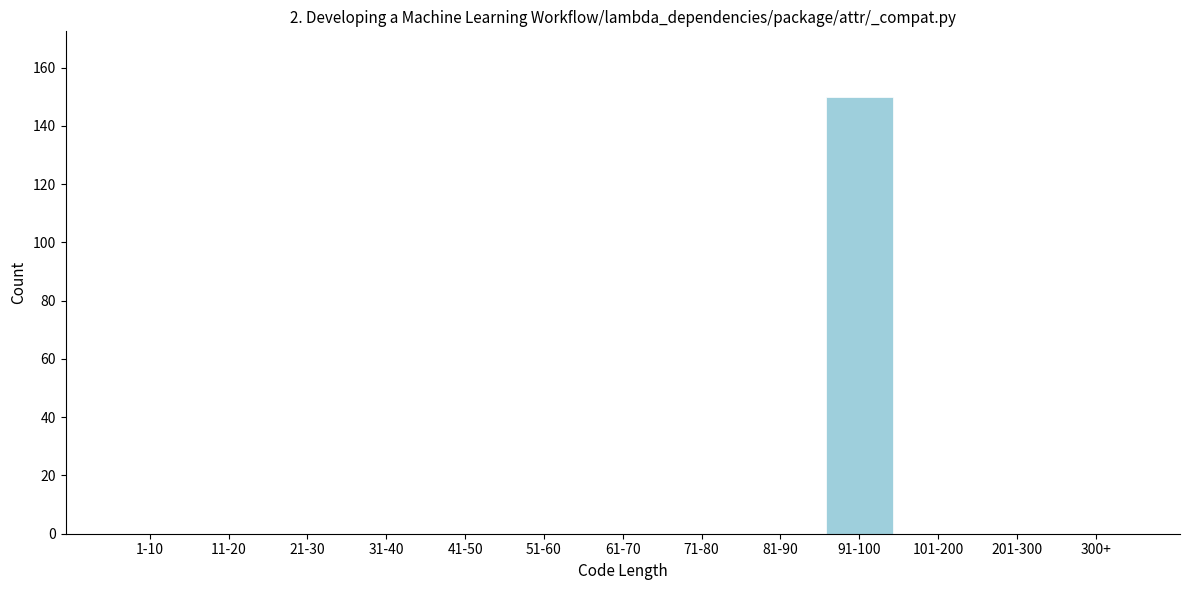

Reading right to left, transcribe all the data shown in this chart.

300+=0	201-300=0	101-200=0	91-100=150	81-90=0	71-80=0	61-70=0	51-60=0	41-50=0	31-40=0	21-30=0	11-20=0	1-10=0